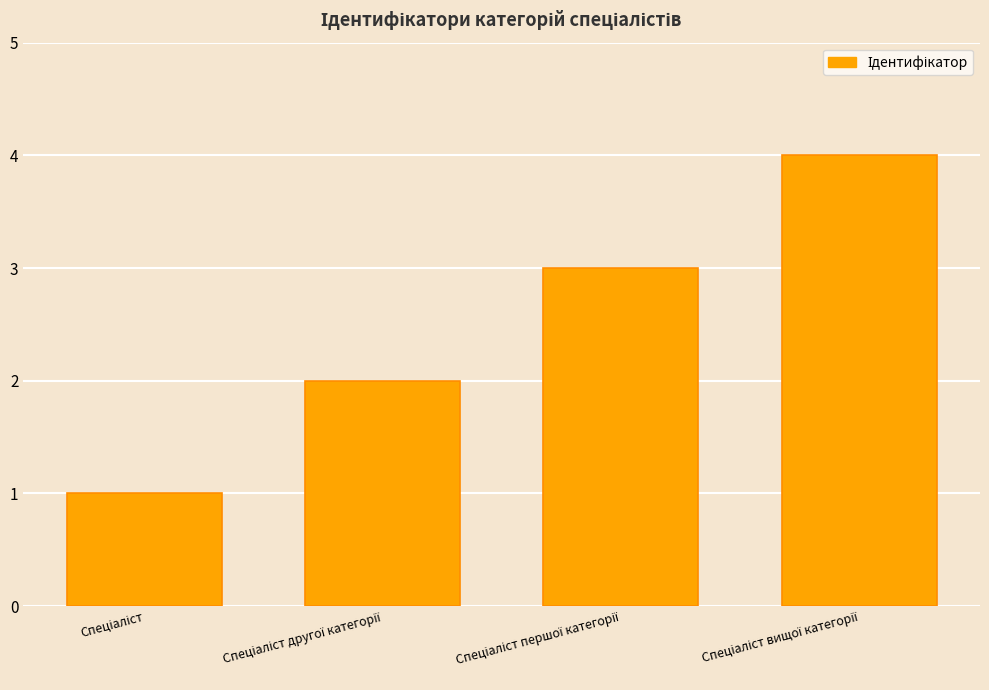

What is the maximum value shown in the chart?

4